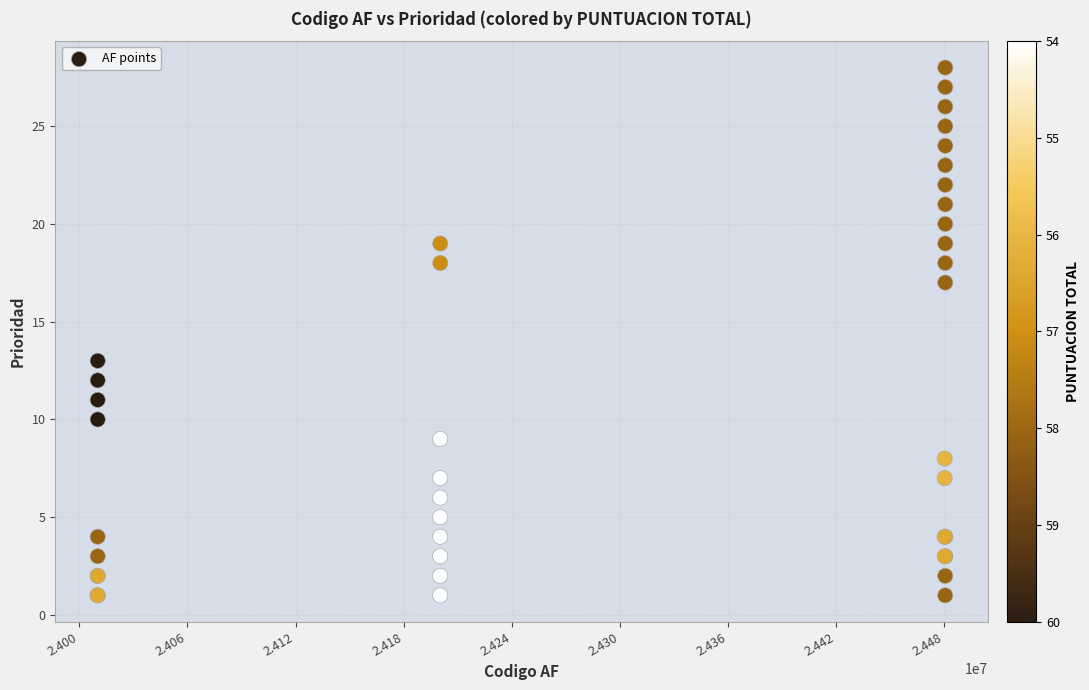

What Y value in the scatter plot is closest to 14?

13